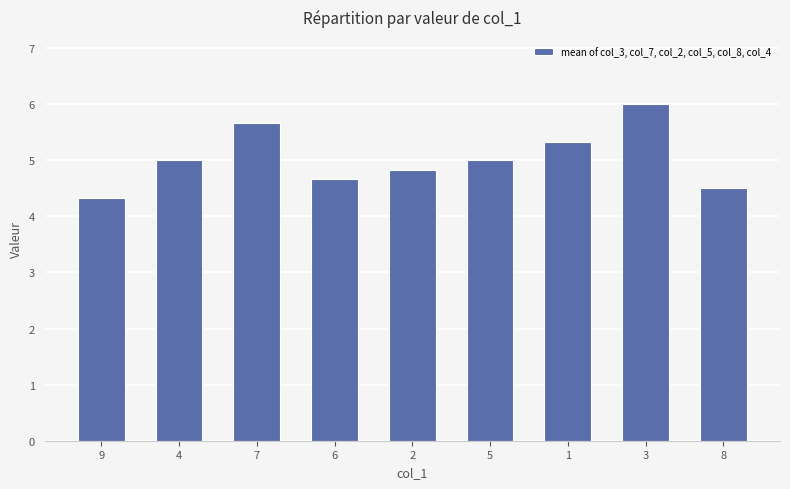

Reading left to right, what are all the values shown in this chart?

4.3	5.0	5.7	4.7	4.8	5.0	5.3	6.0	4.5